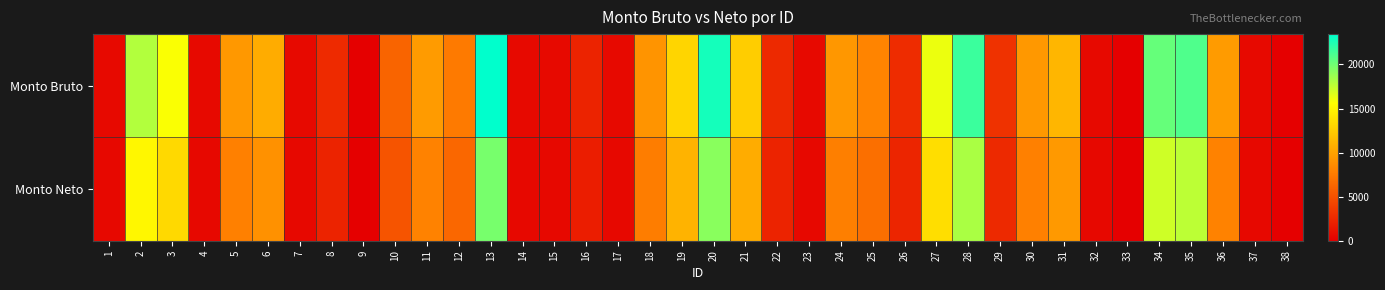

Between 11 and 22, which series saw the biggest shift?

Monto Bruto